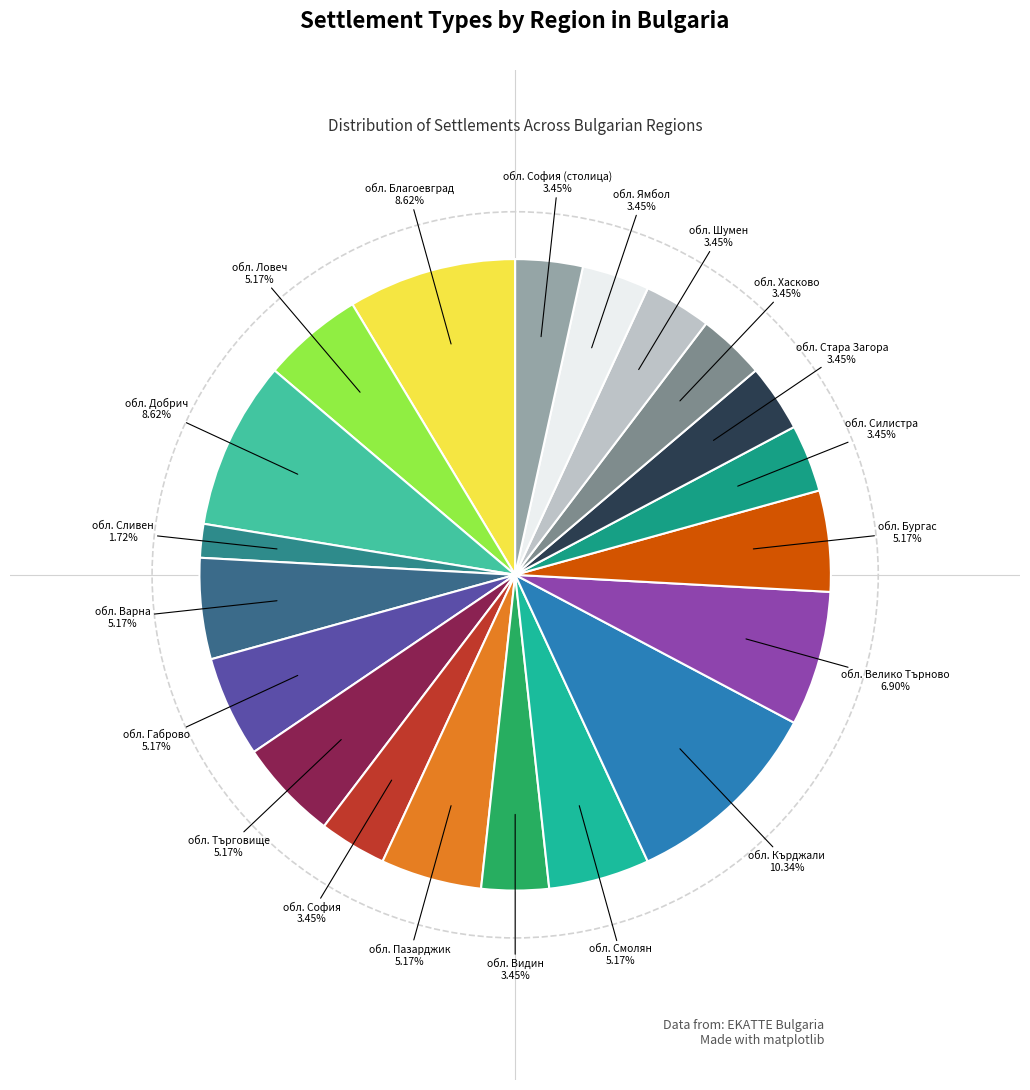

Count the number of slices in the pie.

20